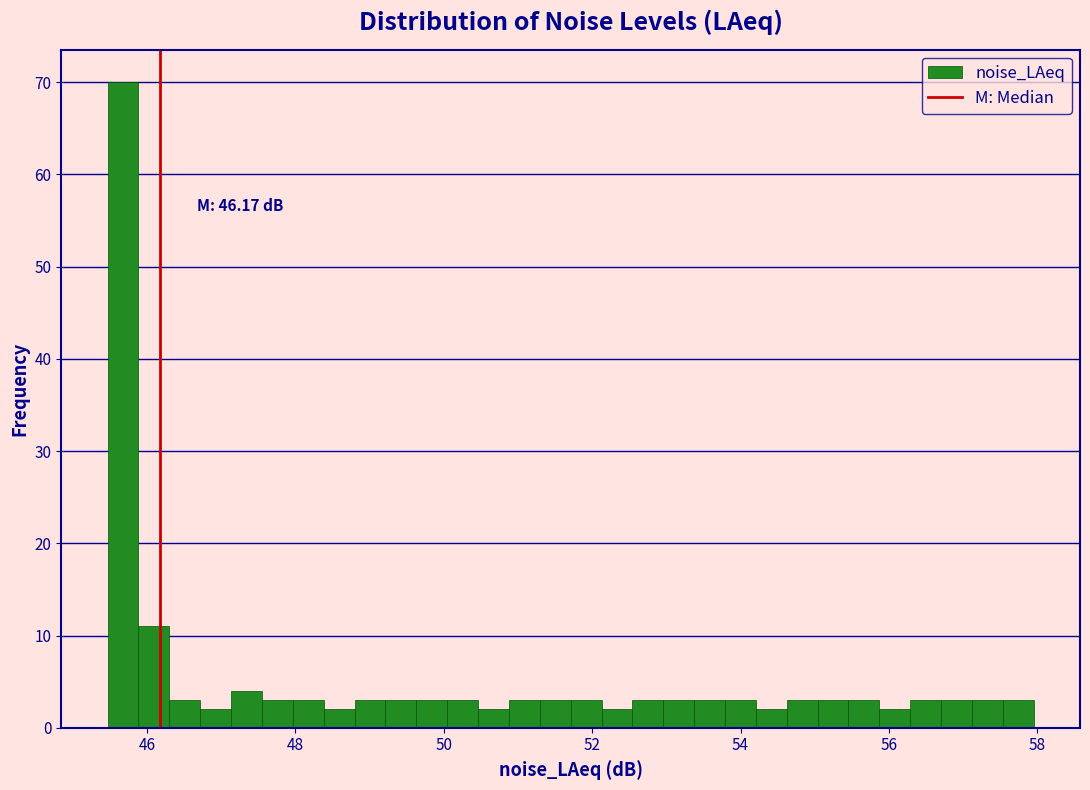

Read against the x-axis, roughly where is the centre of the tallest bar?

45.6